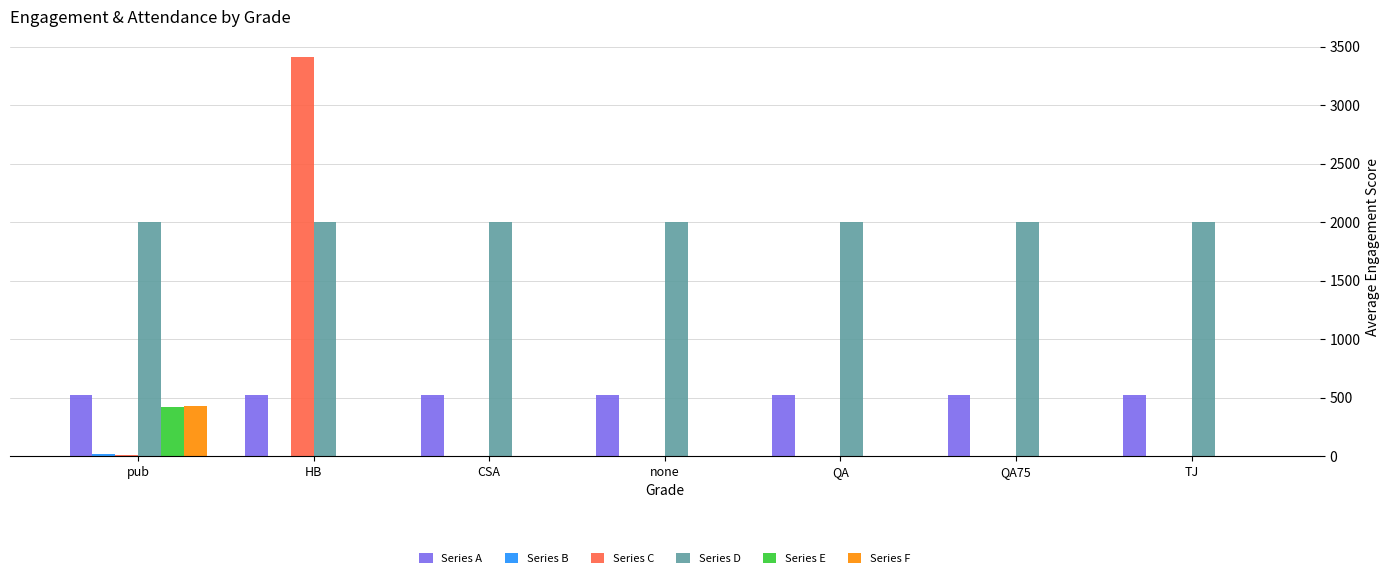

True or false: Series C has a value of 1655 at HB.

False